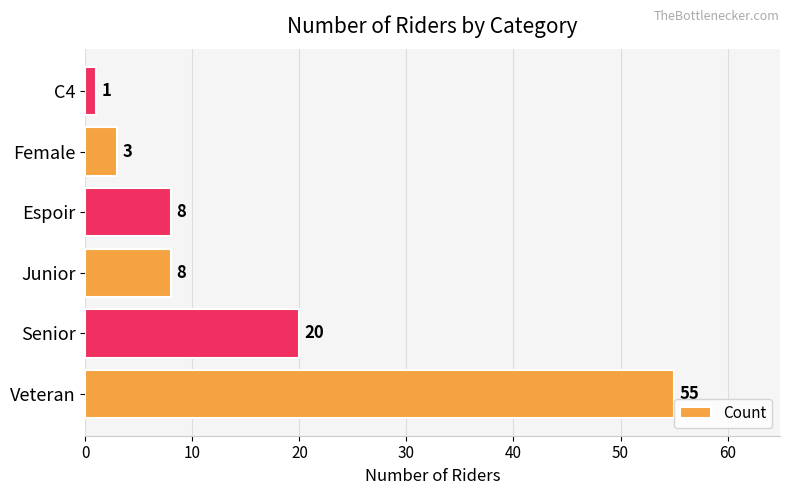

Approximately how many times larger is the value at Senior compared to C4?

20.0